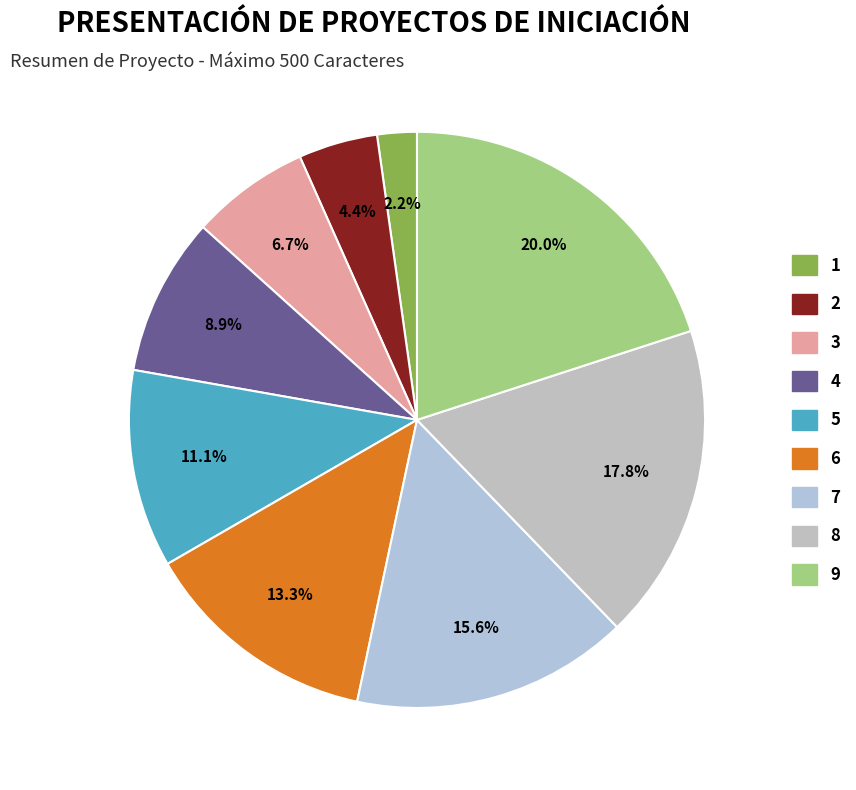

To the nearest percent, what is the average slice percentage?

11%